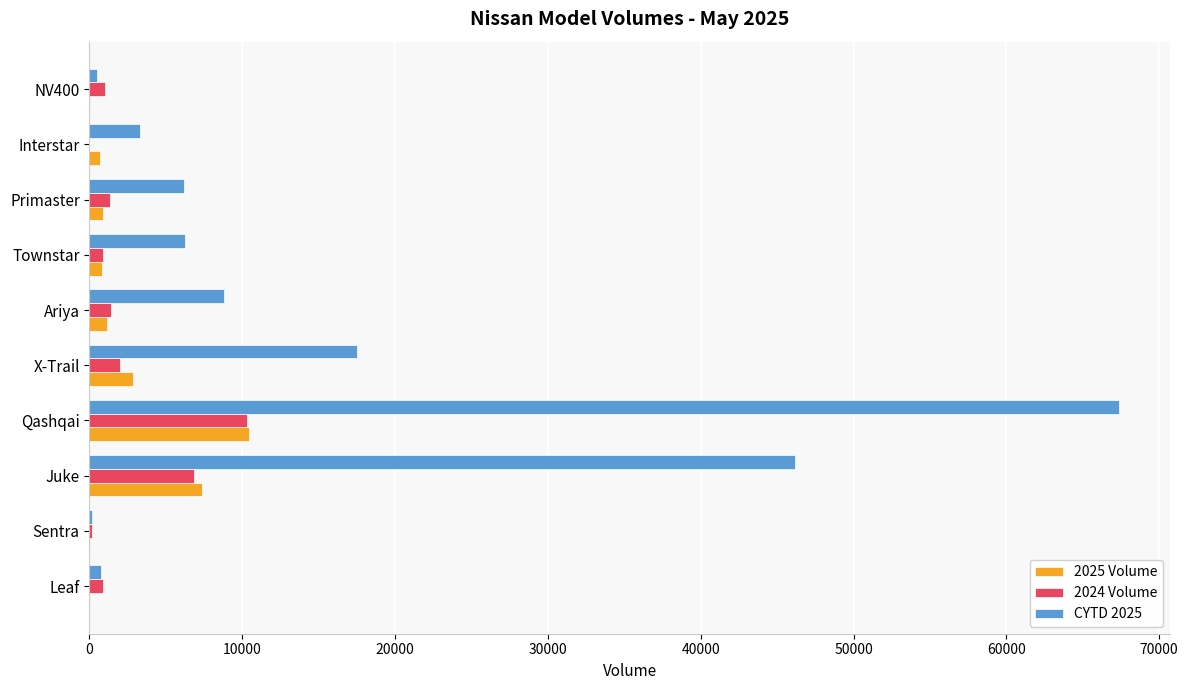

What is the maximum value shown in the chart?

67339